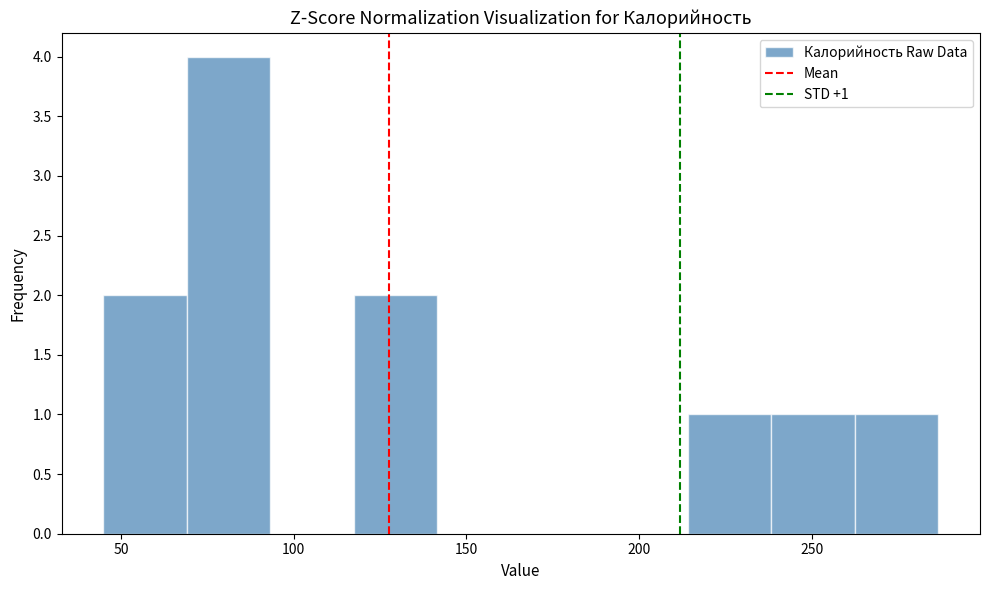

Which range on the x-axis has the tallest bar?

70 to 95